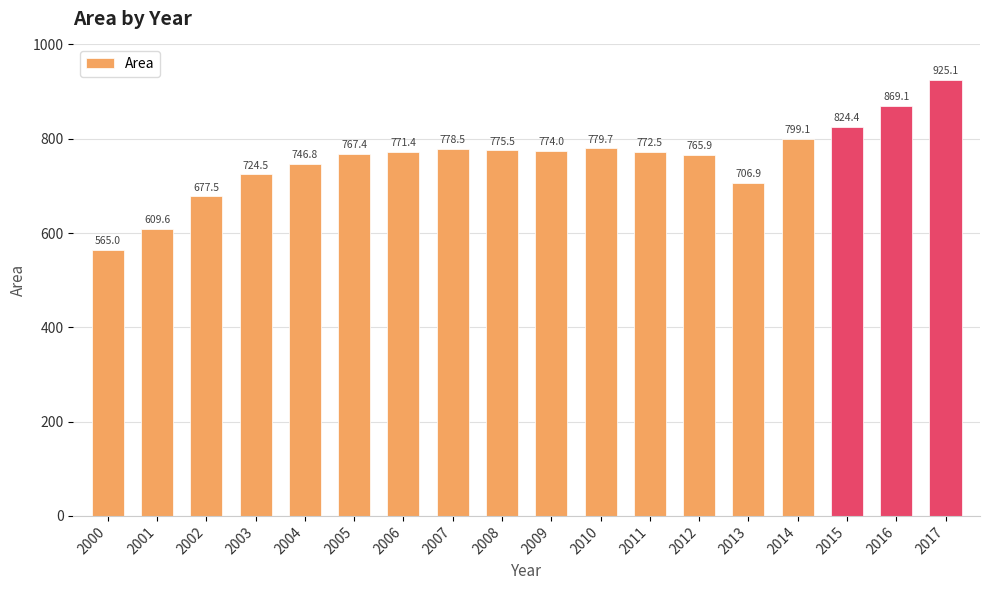

What is the difference between the second highest and second lowest values?

259.5